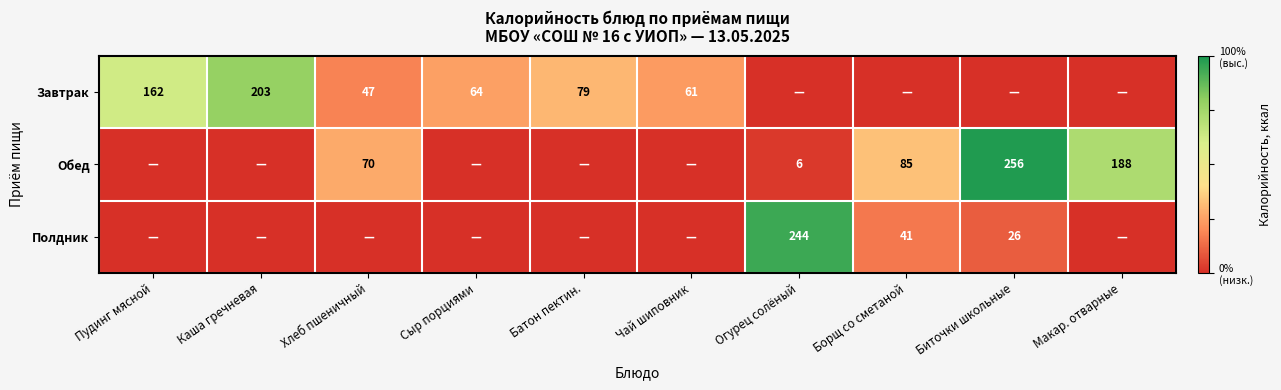

Which has a higher value, Батон пектин. or Огурец солёный?

Батон пектин.